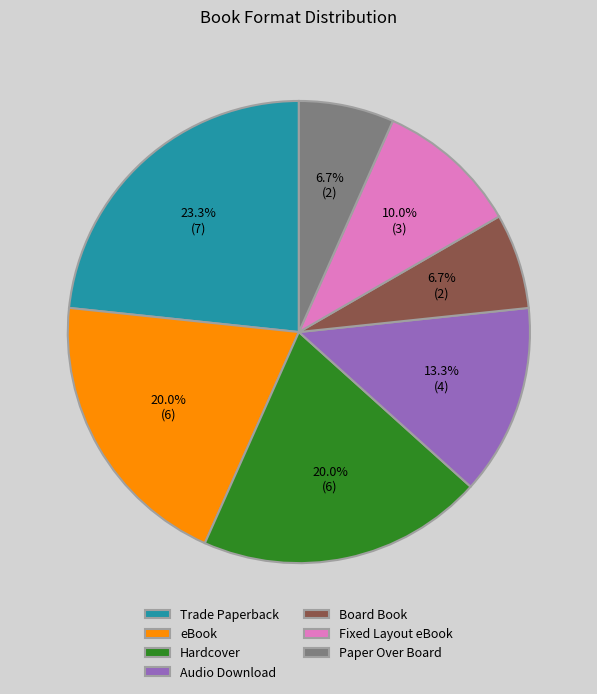

True or false: Board Book accounts for 1% of the total.

False